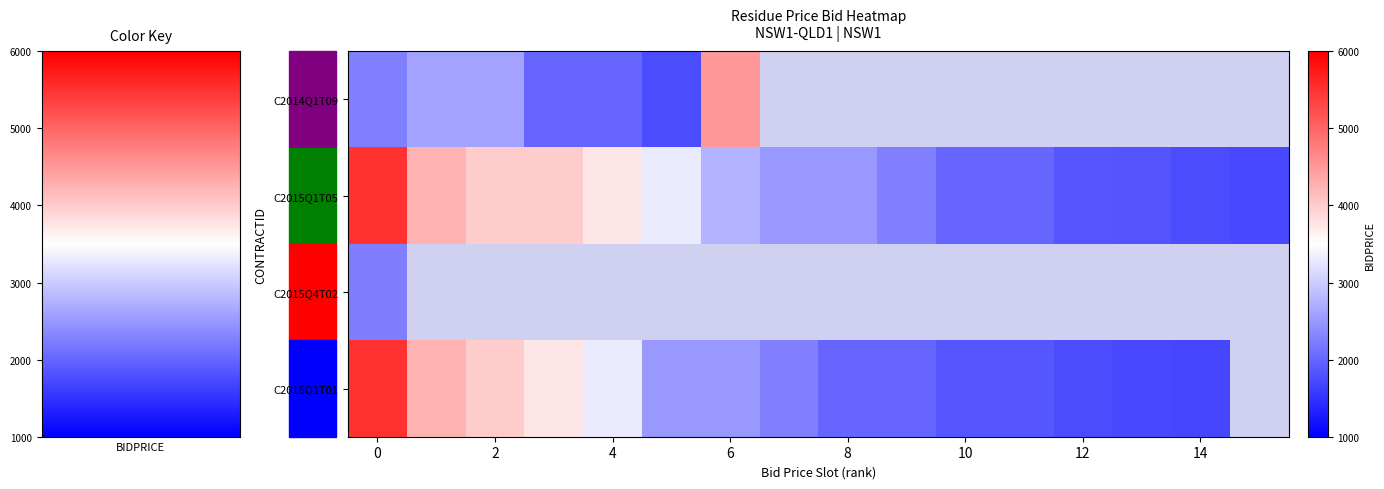

Which category has the lowest value across all series?

14